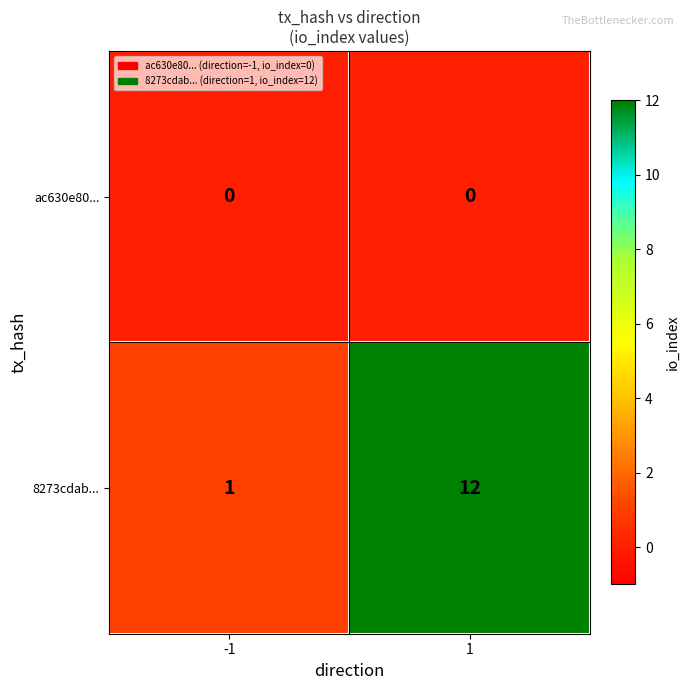

Which series changed the most between -1 and 1?

8273cdab...